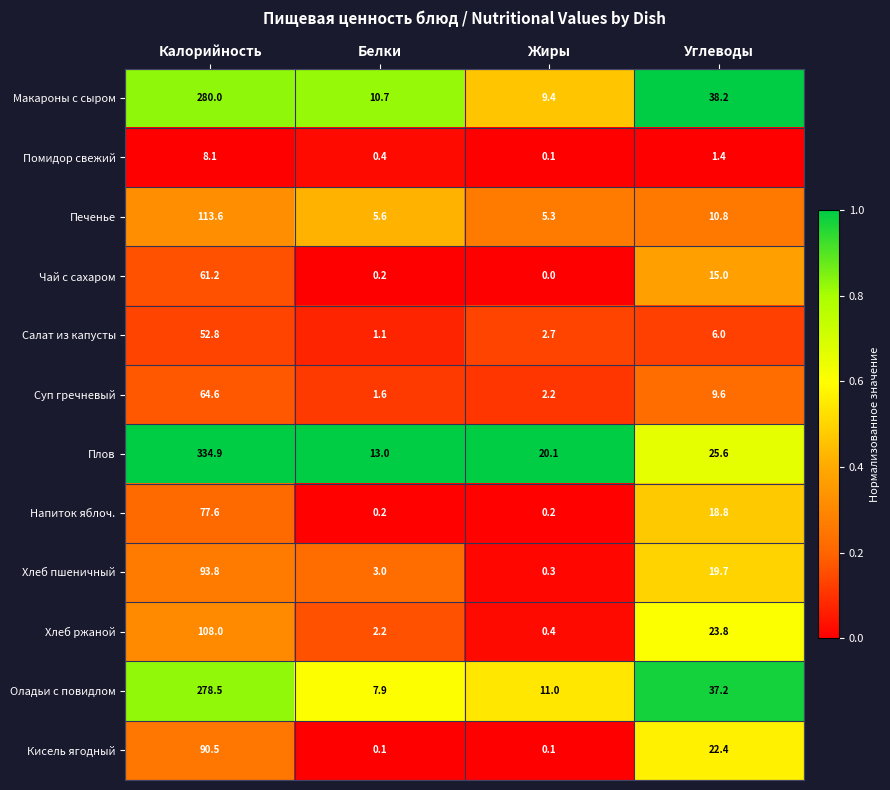

What is the approximate value of Хлеб пшеничный at Жиры?

0.3